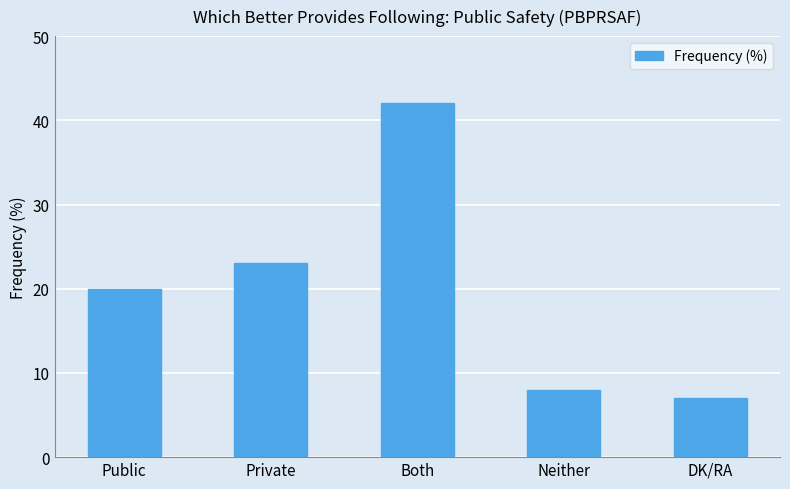

The chart shows a value of 42 at Both. True or false?

True